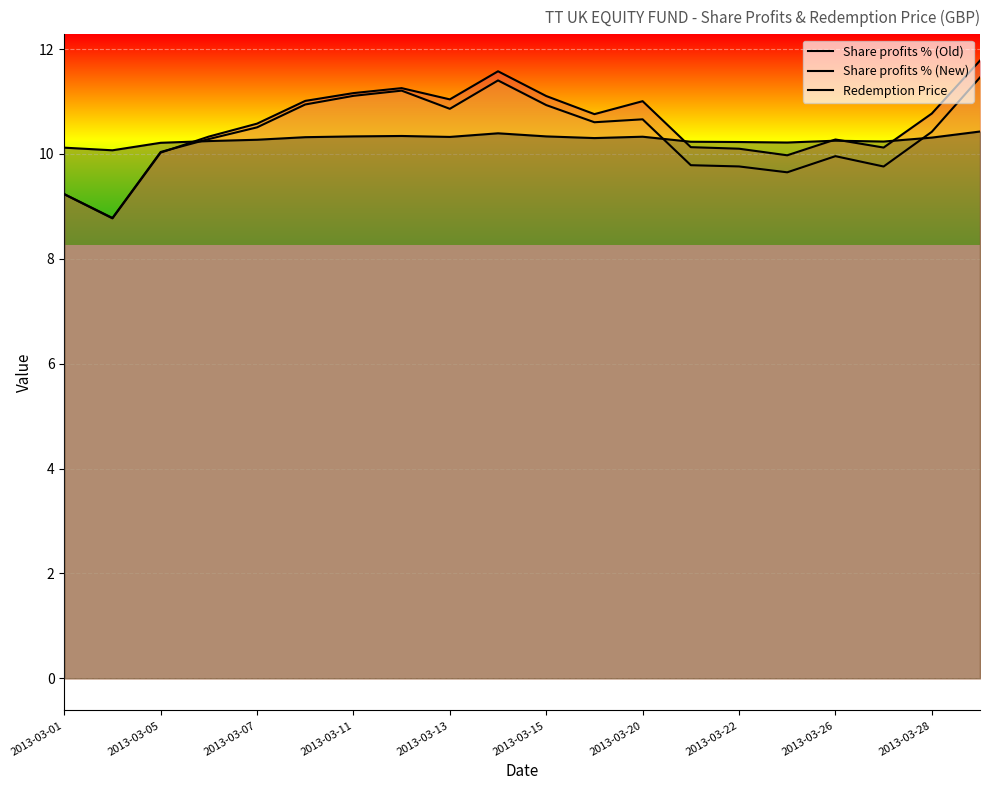

How many lines are shown in the chart?

3